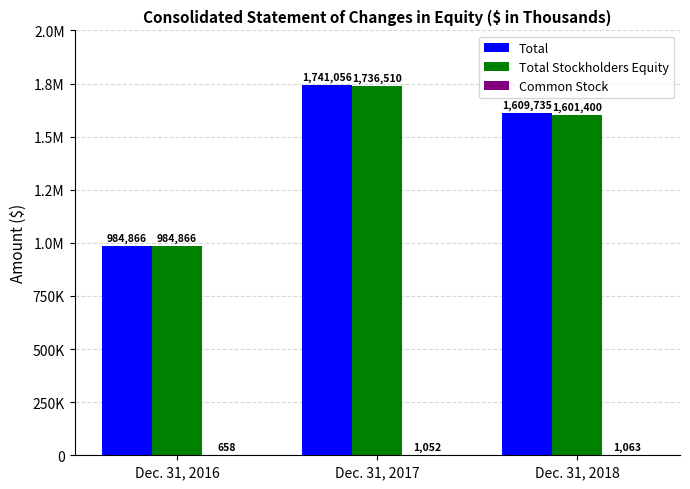

Reading right to left, list all the values displayed in this chart.

Total: Dec. 31, 2018=1609735	Dec. 31, 2017=1741056	Dec. 31, 2016=984866
Total Stockholders Equity: Dec. 31, 2018=1601400	Dec. 31, 2017=1736510	Dec. 31, 2016=984866
Common Stock: Dec. 31, 2018=1063	Dec. 31, 2017=1052	Dec. 31, 2016=658